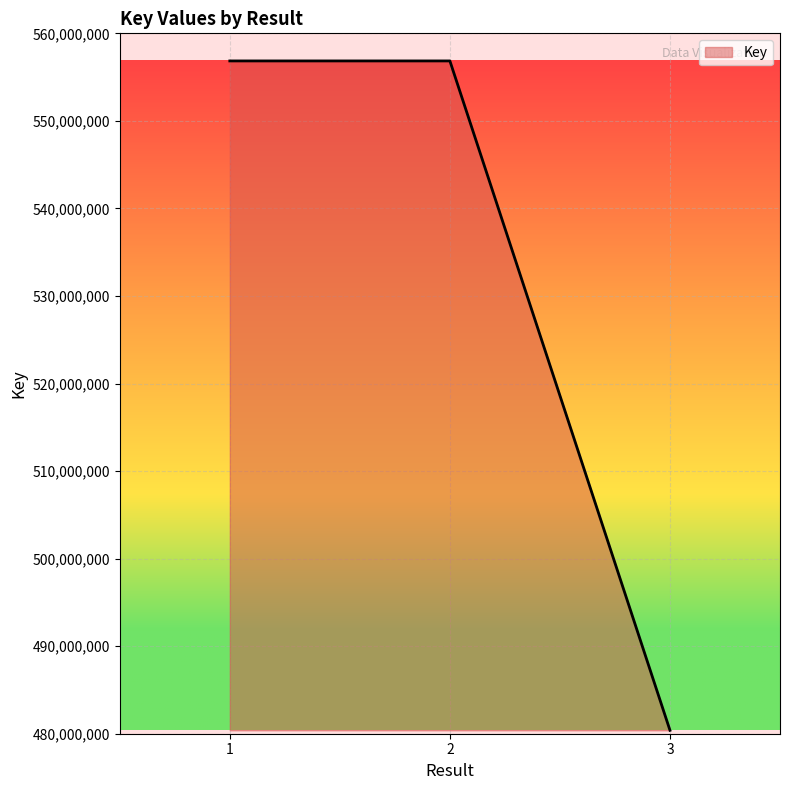

How many lines are shown in the chart?

1